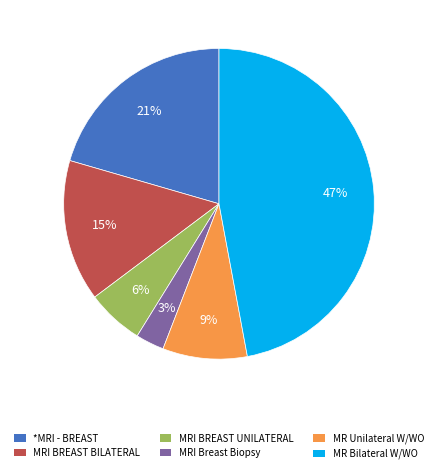

Is there a majority slice in this chart?

No